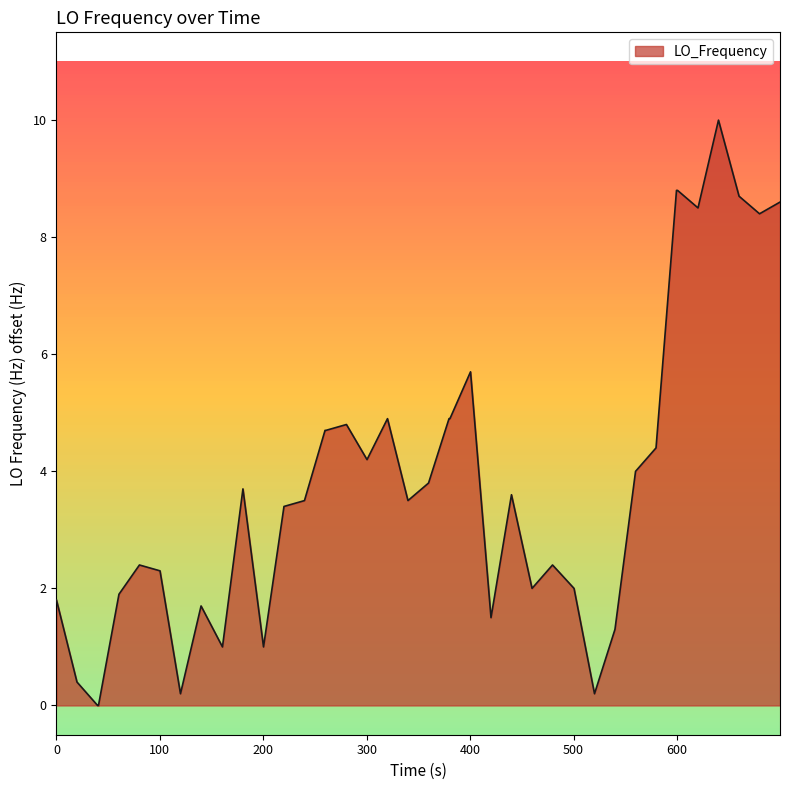

What is the greatest value displayed?

10.0